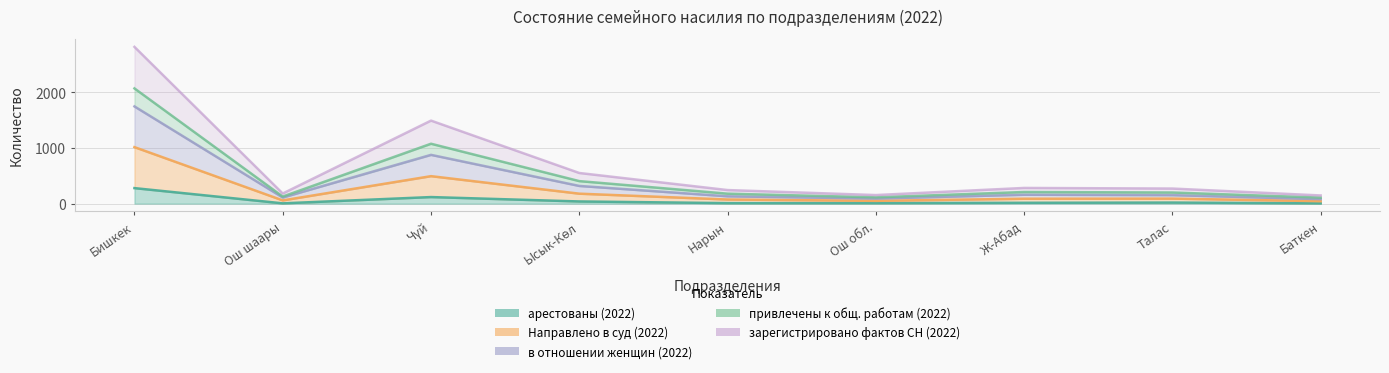

The арестованы (2022) series shows 16 at Нарын. True or false?

False